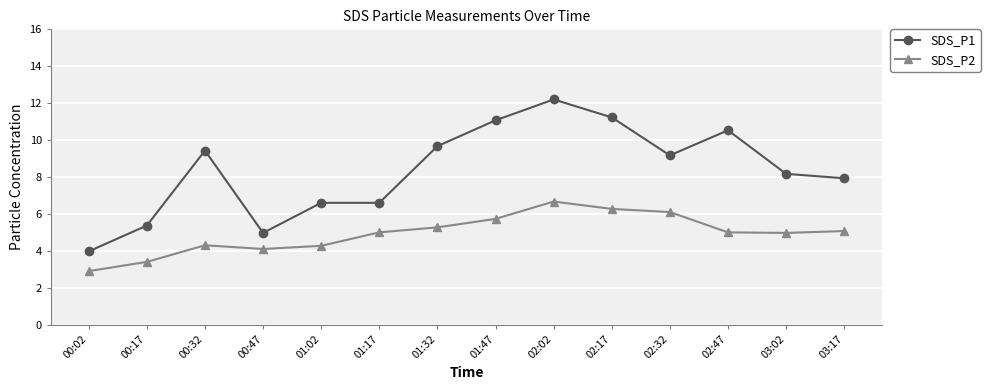

How many data points in SDS_P1 are less than 9?

7